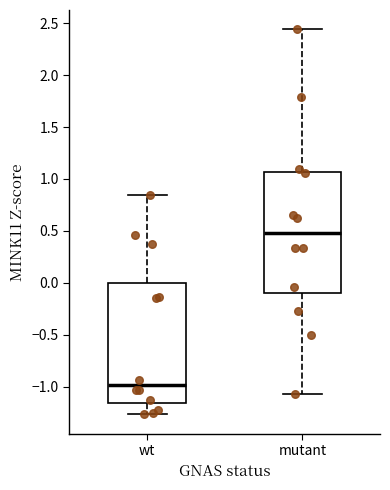

Reading left to right, transcribe this box plot: for each box, give where its median line is, the range the box spans, and where its two whiskers end, as read against the y-axis. The values are not printed on the chart, so give them approximately, as read against the axis.

wt: median -1.00, box -1.15 to 0.00, whiskers -1.25 to 0.85
mutant: median 0.50, box -0.10 to 1.05, whiskers -1.05 to 2.45